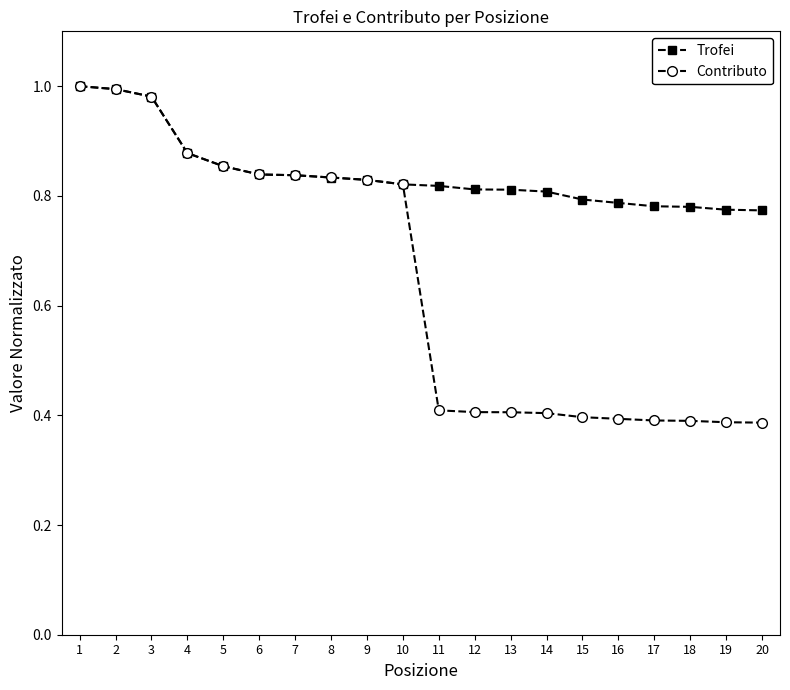

List the series in order of their overall mean, lowest first.

Contributo, Trofei